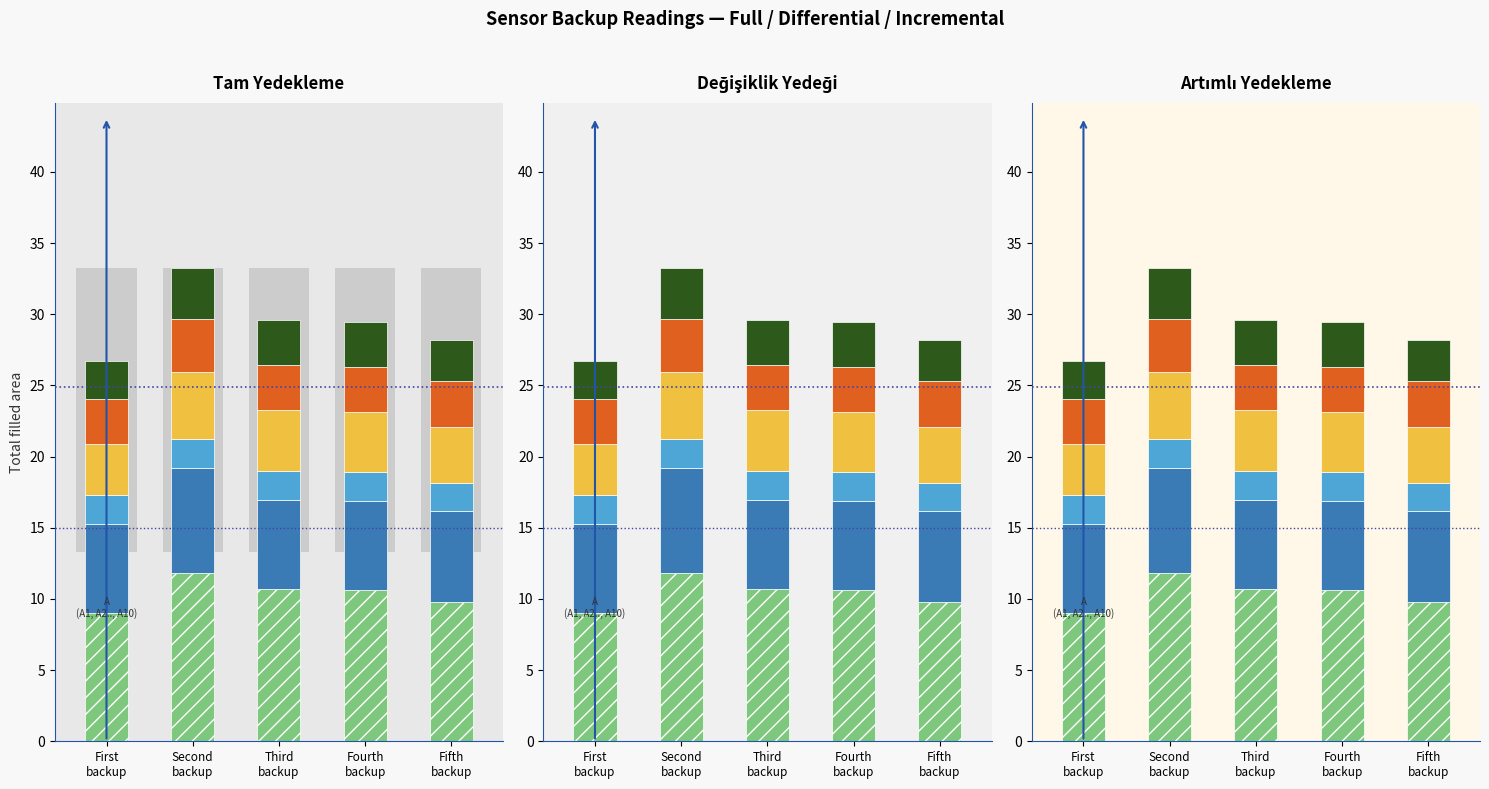

Count the number of categories in the chart.

5